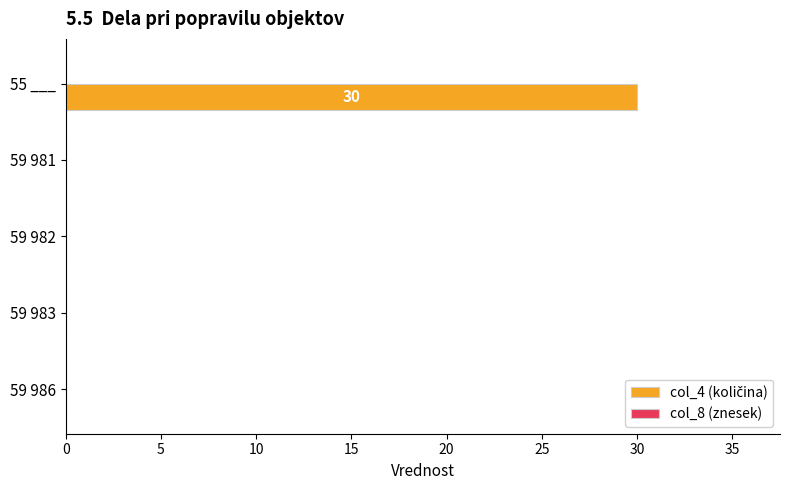

What is the sum of all values?

30